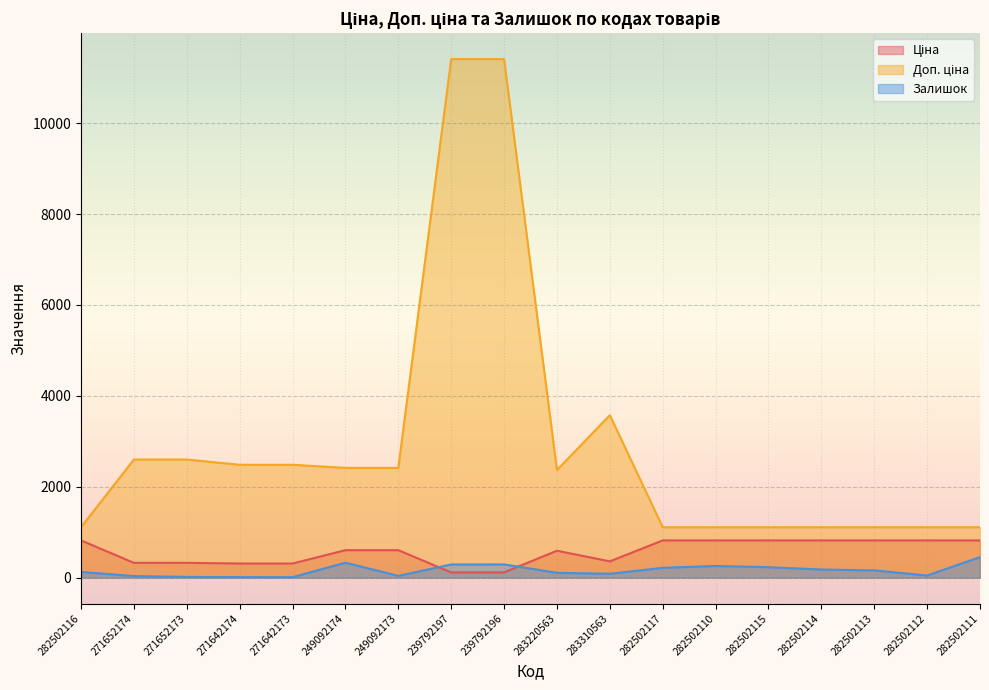

Reading left to right, what are all the values shown in this chart?

Ціна: 282502116=818.5	271652174=324.8	271652173=324.8	271642174=310.3	271642173=310.3	249092174=603.7	249092173=603.7	239792197=114.1	239792196=114.1	283220563=591.6	283310563=357.4	282502117=818.5	282502110=818.5	282502115=818.5	282502114=818.5	282502113=818.5	282502112=818.5	282502111=818.5
Доп. ціна: 282502116=1109.2	271652174=2598.3	271652173=2598.3	271642174=2482.4	271642173=2482.4	249092174=2414.8	249092173=2414.8	239792197=11410.0	239792196=11410.0	283220563=2366.5	283310563=3573.9	282502117=1109.2	282502110=1109.2	282502115=1109.2	282502114=1109.2	282502113=1109.2	282502112=1109.2	282502111=1109.2
Залишок: 282502116=125.0	271652174=34.0	271652173=15.0	271642174=11.0	271642173=10.0	249092174=328.0	249092173=38.0	239792197=289.0	239792196=290.0	283220563=106.0	283310563=85.0	282502117=215.0	282502110=256.0	282502115=229.0	282502114=178.0	282502113=159.0	282502112=46.0	282502111=451.0